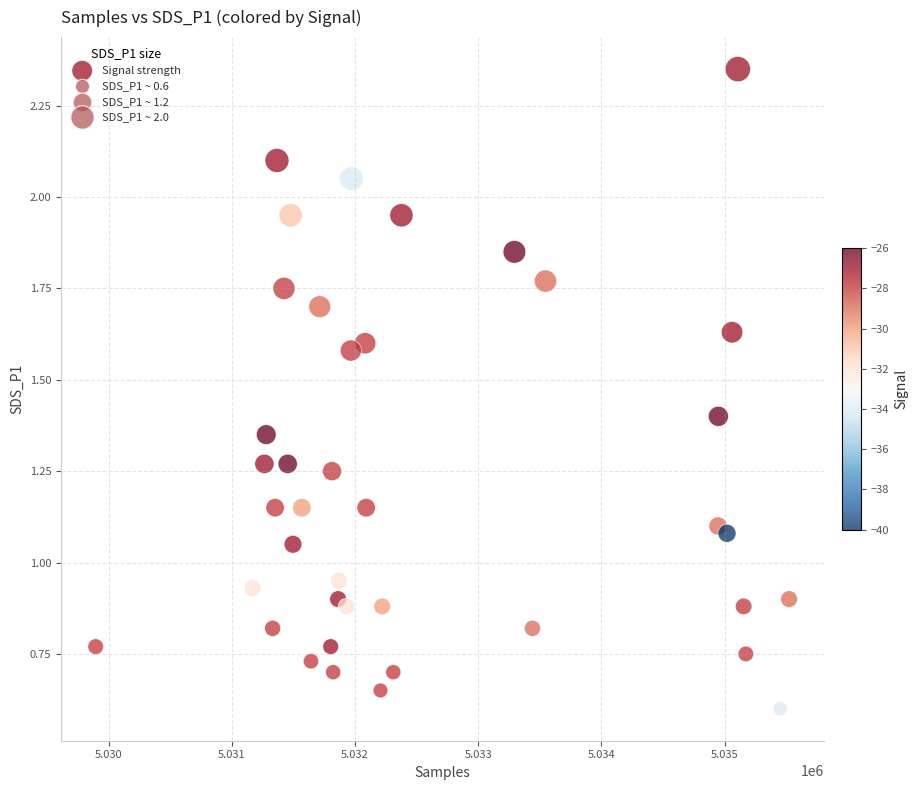

What is the range of X values (max minus min)?

5627.0